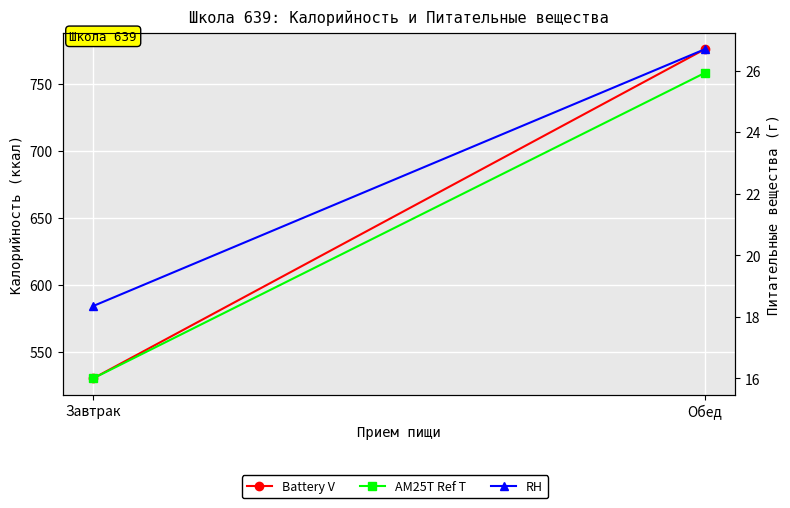

Reading right to left, what are all the values shown in this chart?

Battery V: 776.0	530.0
AM25T Ref T: 25.9	16.0
RH: 26.7	18.3